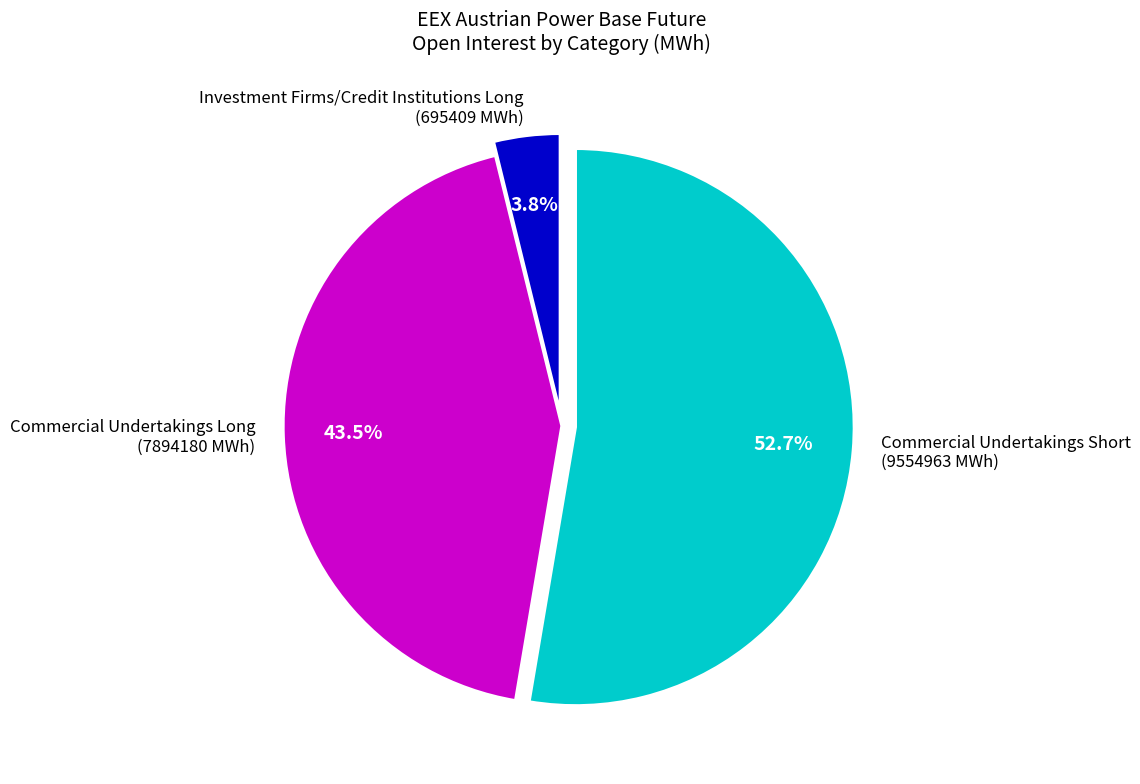

Combined, do Commercial Undertakings Short (9554963 MWh) and Commercial Undertakings Long (7894180 MWh) account for over 50%?

Yes